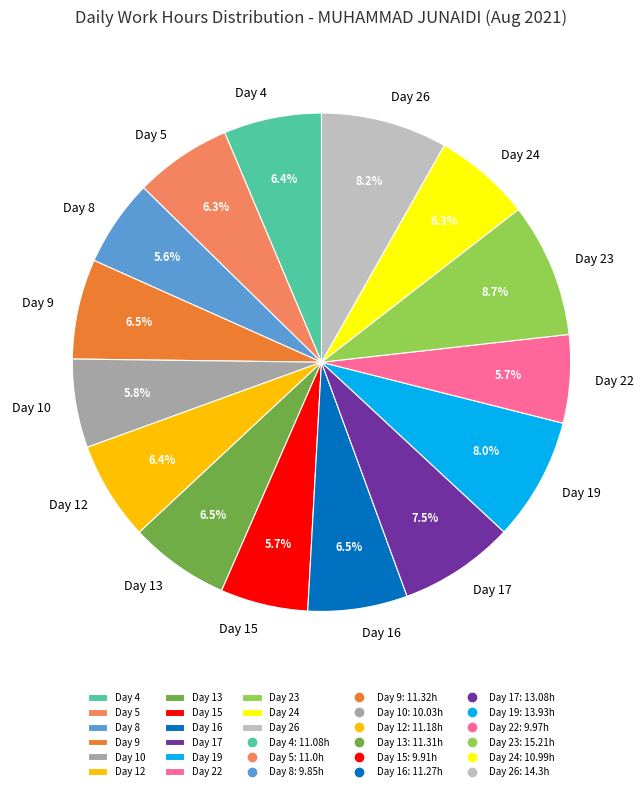

Which has a higher value, Day 10 or Day 13?

Day 13